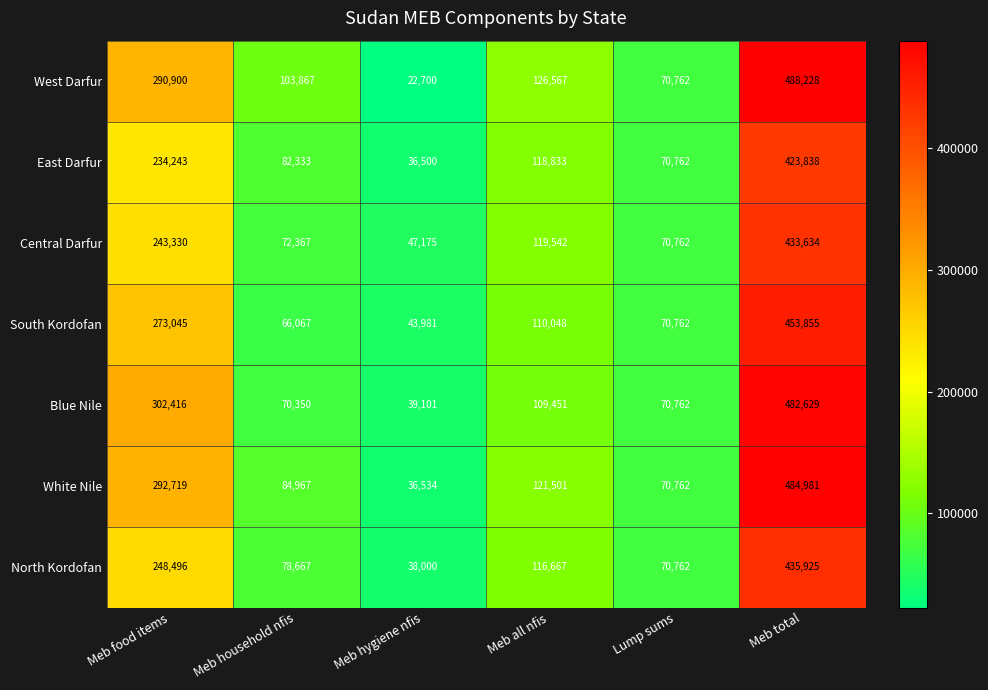

Which series has the largest range (max minus min)?

West Darfur